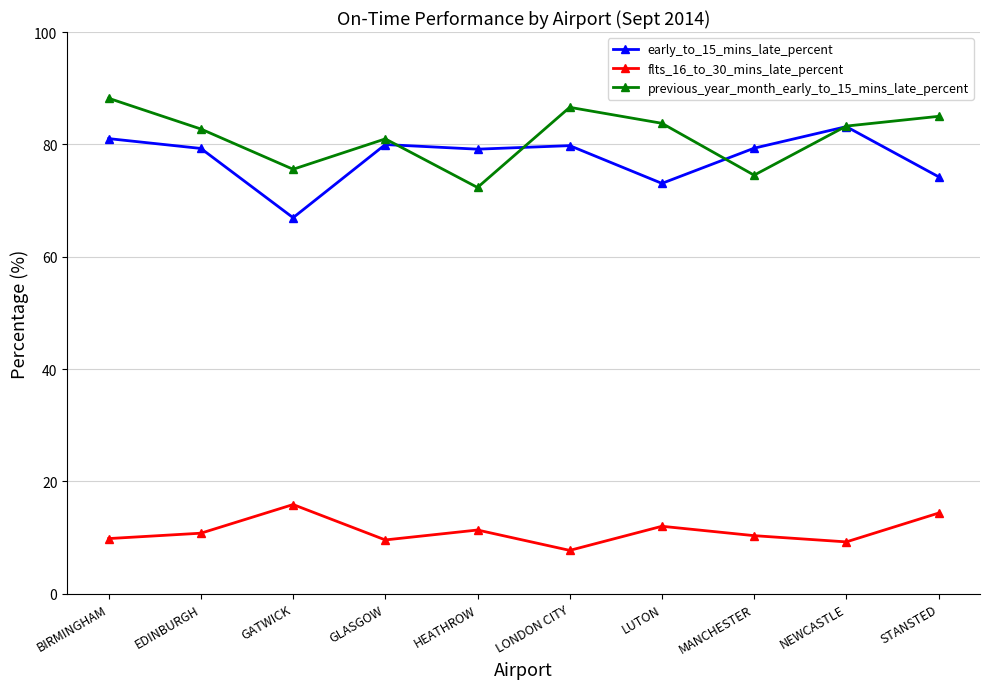

Is it true that previous_year_month_early_to_15_mins_late_percent equals 48.5 at GATWICK?

False